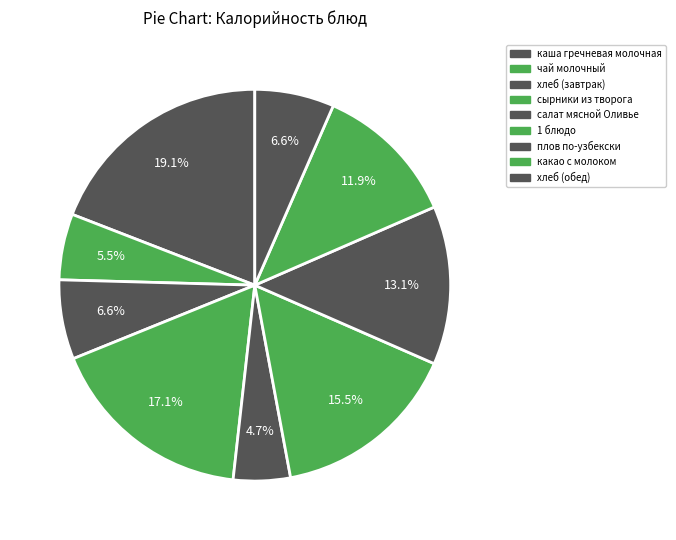

Count the number of slices in the pie.

9